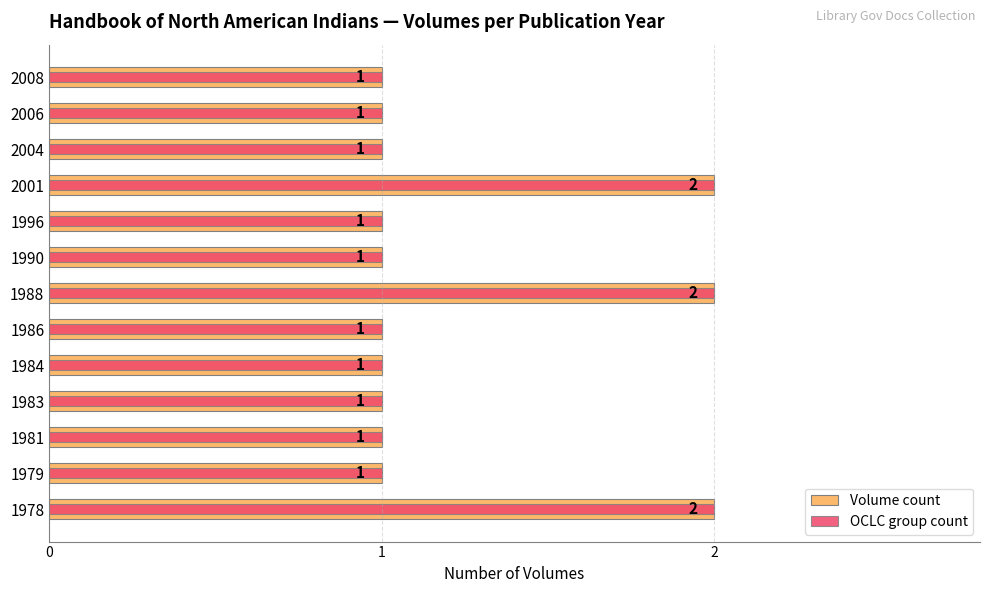

What is the value of the Volume count bar at the 10th from the left?

2